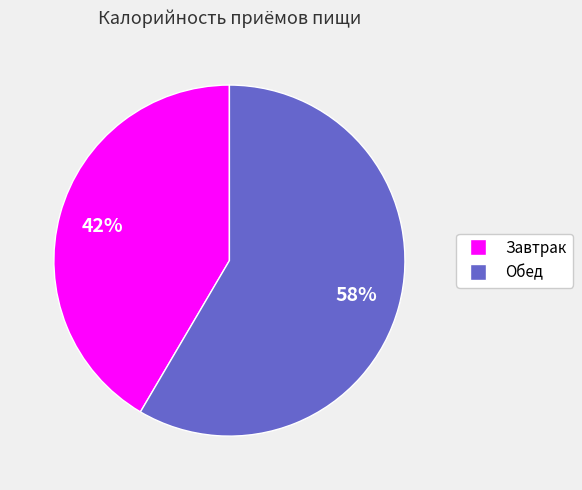

Which category has the smallest portion of the pie?

Завтрак